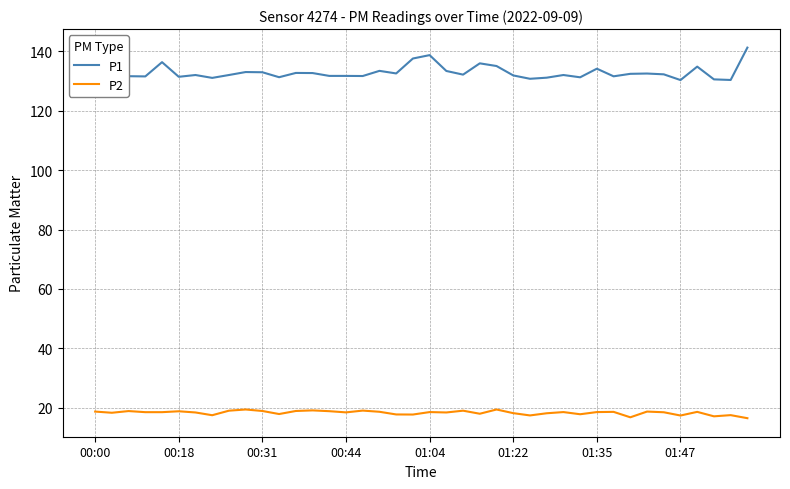

Rank the series by their average value, from highest to lowest.

P1, P2